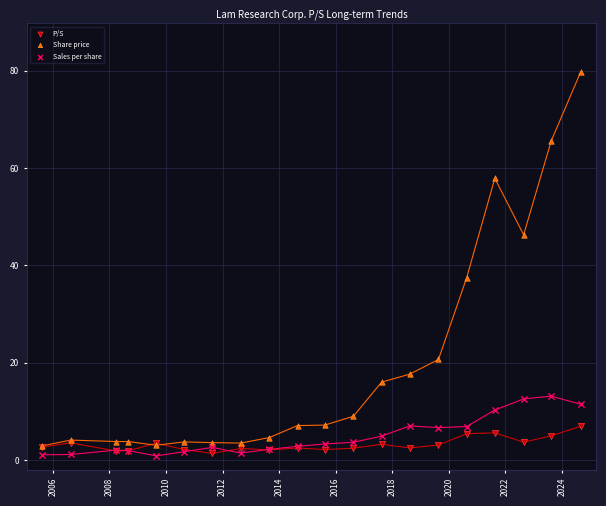

What are all the series names shown in the legend?

P/S, Share price, Sales per share